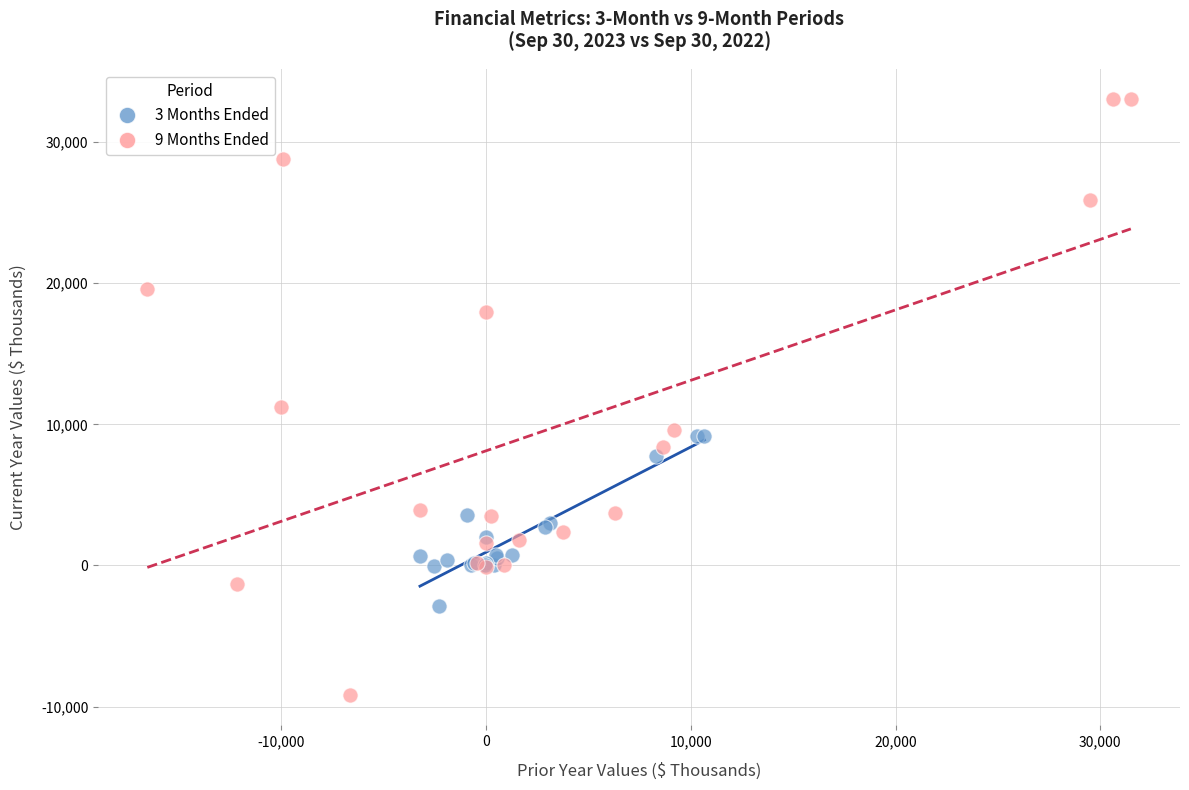

What are all the series names shown in the legend?

3 Months Ended, 9 Months Ended